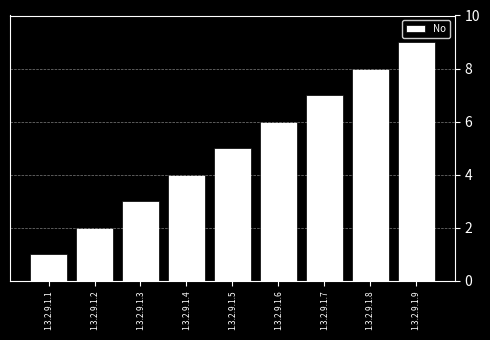

What is the average value?

5